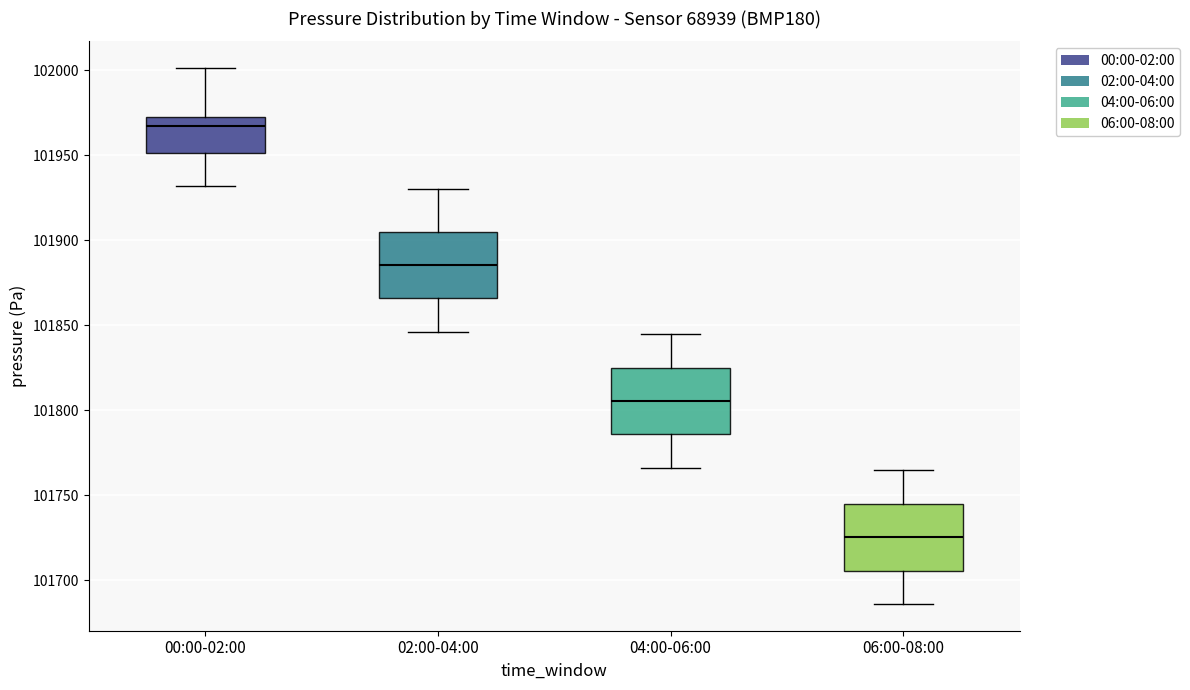

Where does the median line of the box for 00:00-02:00 sit on the y-axis? The values are not printed on the chart, so give them approximately, as read against the axis.

101965